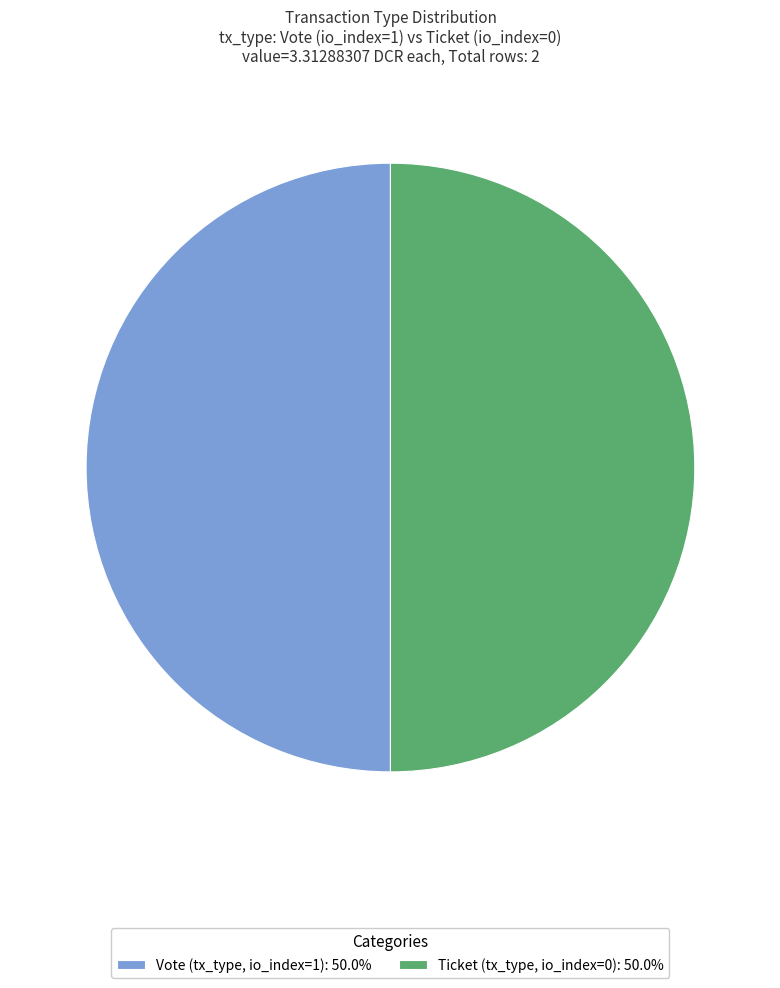

Is the sum of Ticket (tx_type, io_index=0): 50.0% and Vote (tx_type, io_index=1): 50.0% greater than half?

Yes